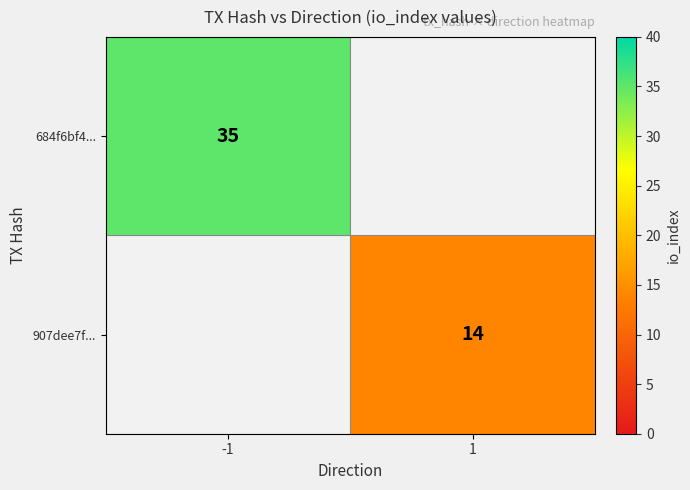

The 684f6bf4... series shows 13 at -1. True or false?

False